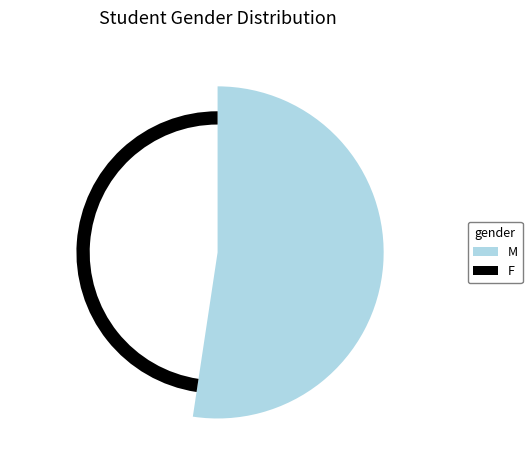

True or false: M accounts for 52% of the total.

True